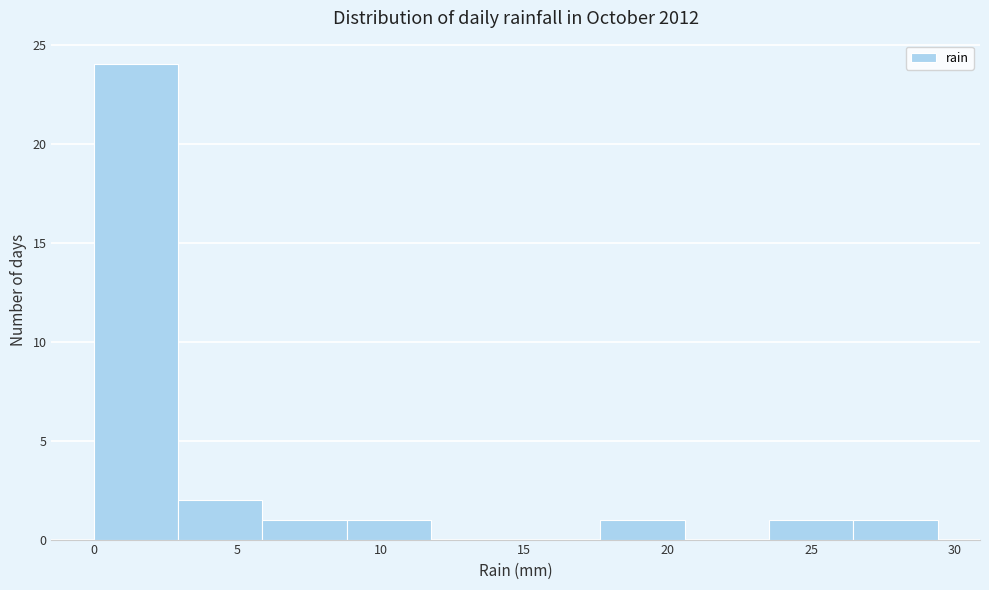

How tall is the bar that spans 23.5 to 26.5 on the x-axis? Neither the bar edges nor the heights are printed on the chart, so give them approximately, as read against the axes.

1